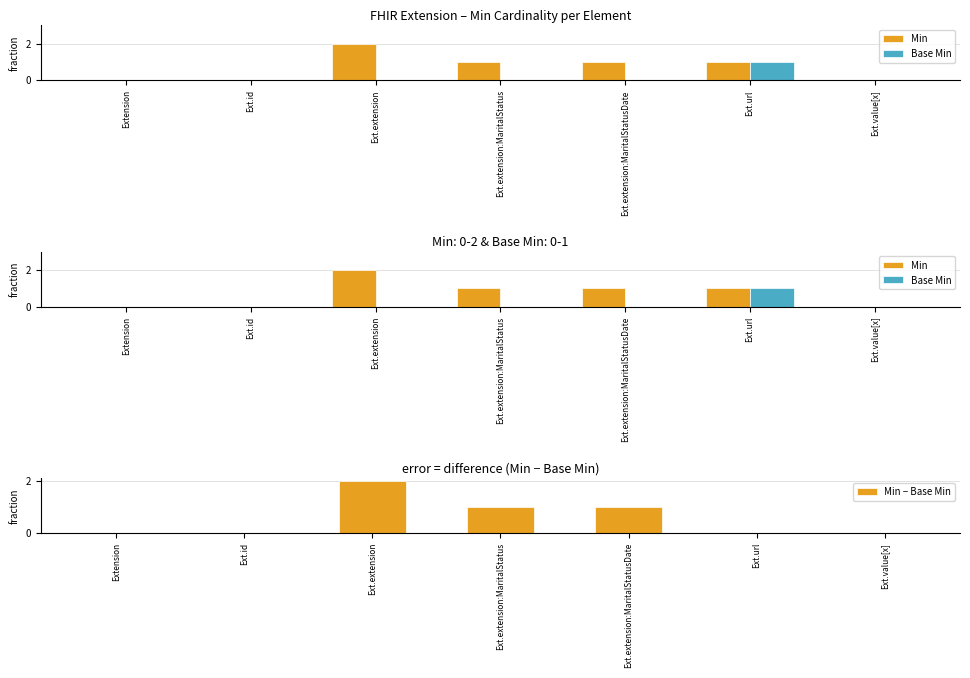

What are all the series names shown in the legend?

Min, Base Min, Min − Base Min